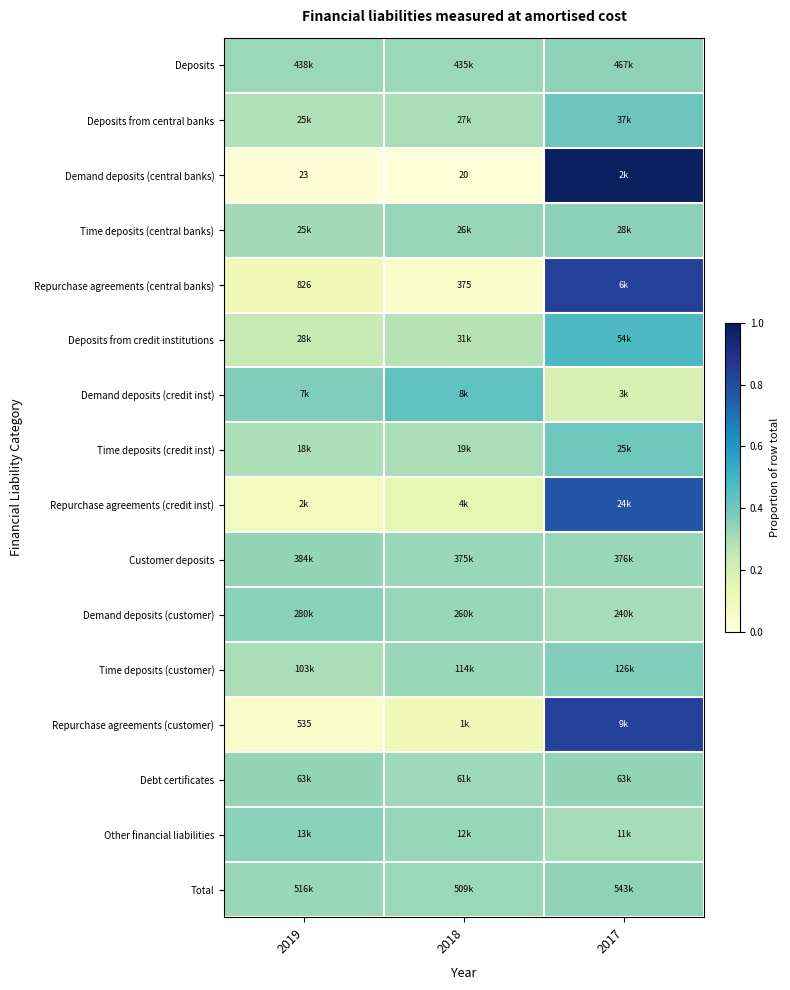

Is it true that Time deposits (credit inst) equals 0.2 at 2017?

False